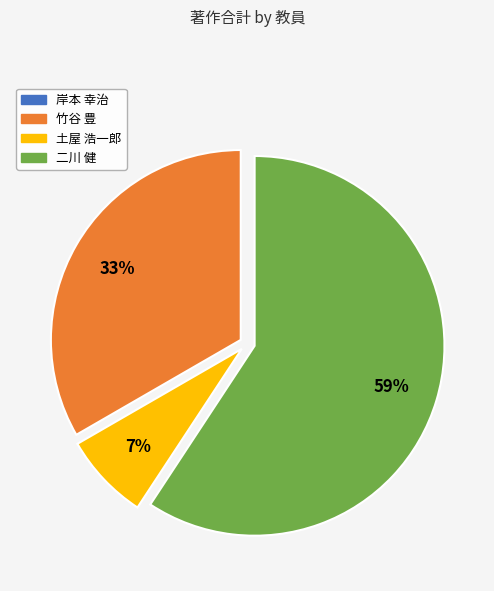

Does any single category account for the majority?

Yes